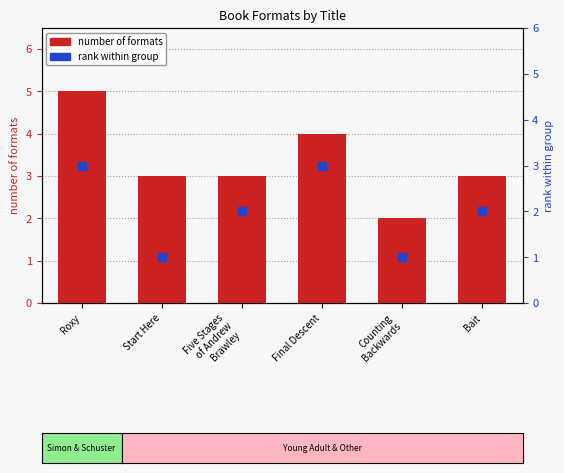

Which series reaches the minimum Y coordinate?

rank within group